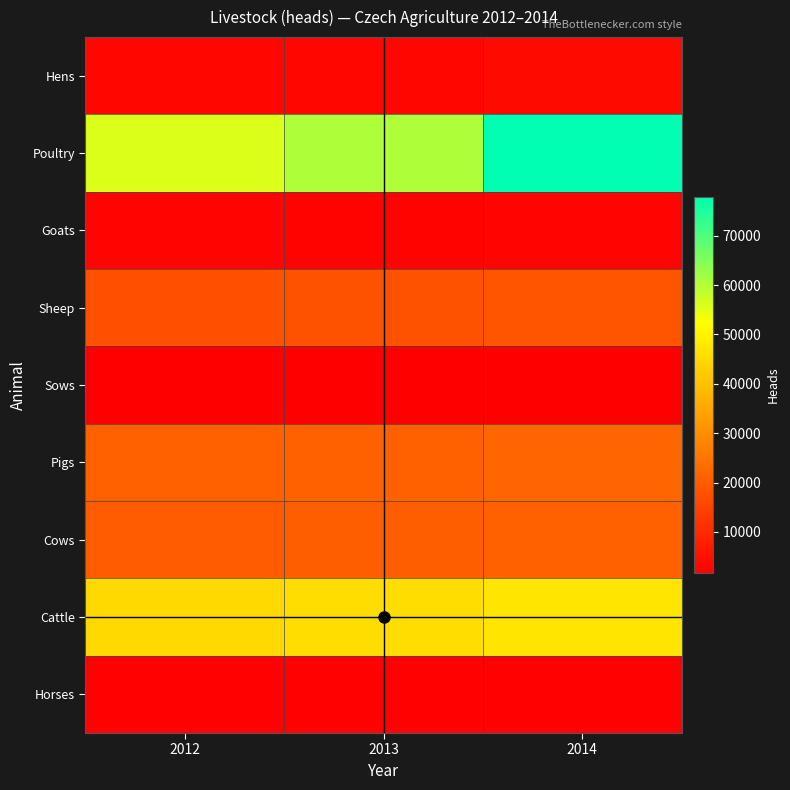

Reading right to left, extract all data points from this chart.

Horses: 2014=2204	2013=2187	2012=2152
Cattle: 2014=47365	2013=45942	2012=45035
Cows: 2014=20908	2013=20528	2012=19883
Pigs: 2014=22124	2013=21108	2012=20689
Sows: 2014=1786	2013=1627	2012=1663
Sheep: 2014=18773	2013=18254	2012=17979
Goats: 2014=2816	2013=2513	2012=2571
Poultry: 2014=77856	2013=60496	2012=55917
Hens: 2014=3782	2013=3106	2012=3201